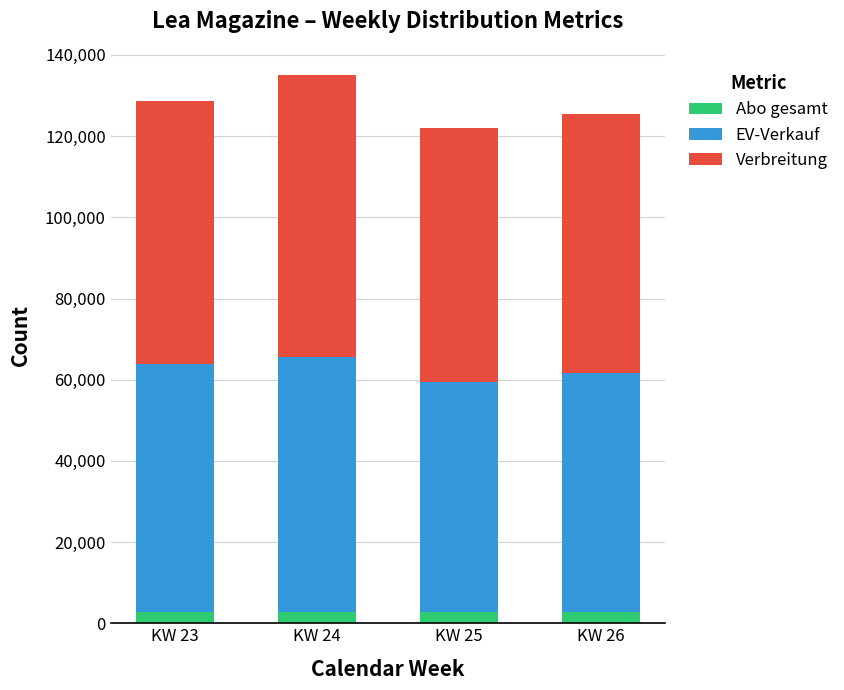

What is the value of the Abo gesamt bar at the 4th from the left?

2669